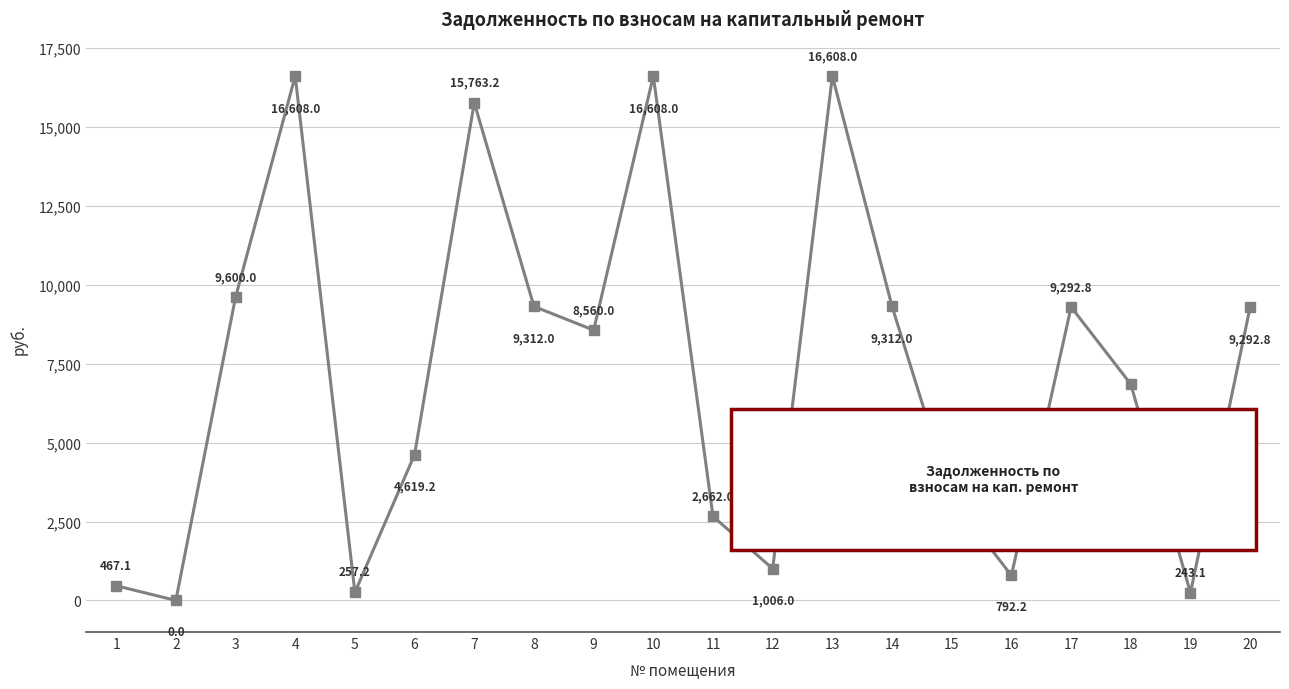

True or false: the data has more than 0 interior local peaks.

True